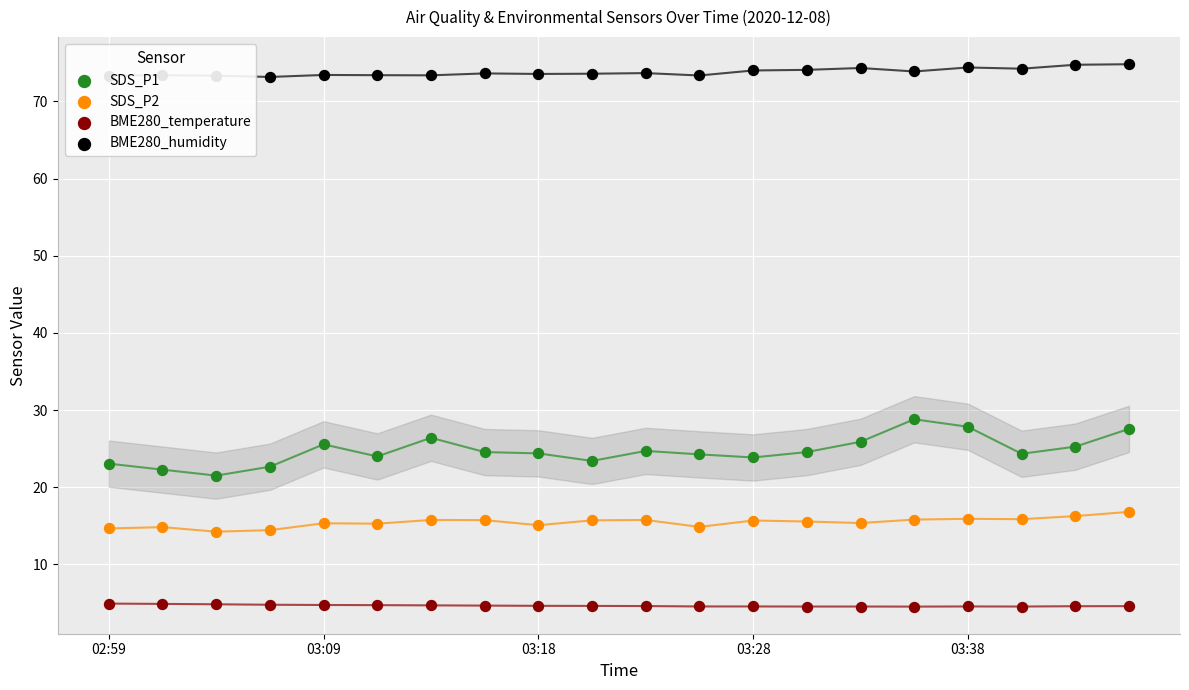

Which series has the largest total across all categories?

BME280_humidity